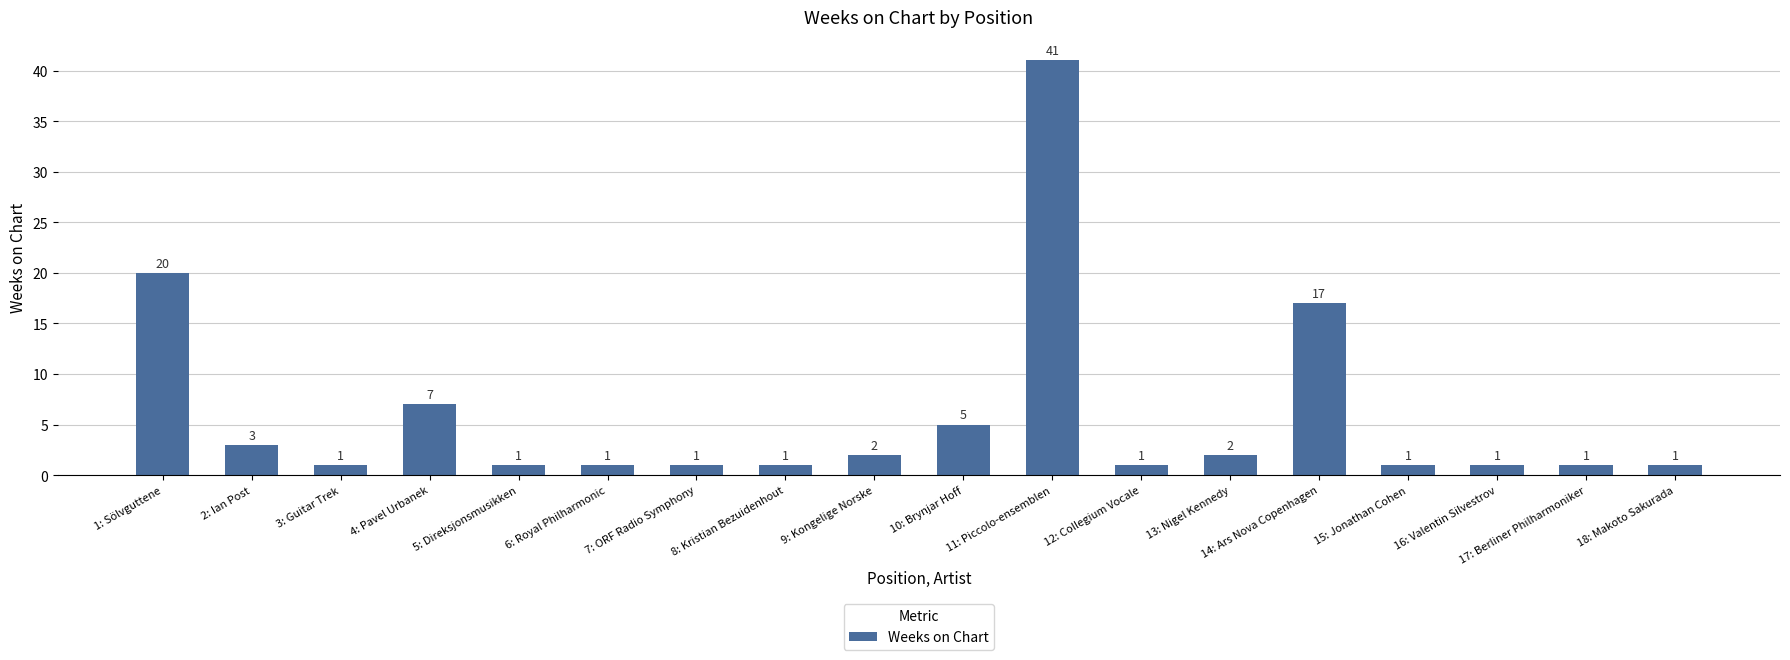

The value at 10: Brynjar Hoff is 7. True or false?

False